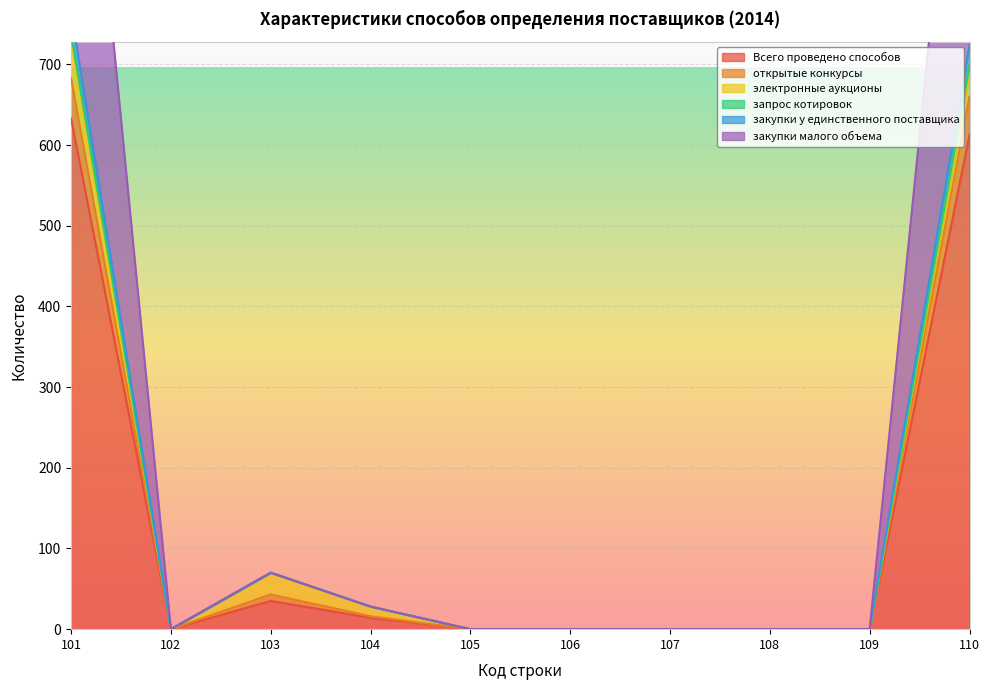

Which category has the lowest value across all series?

102